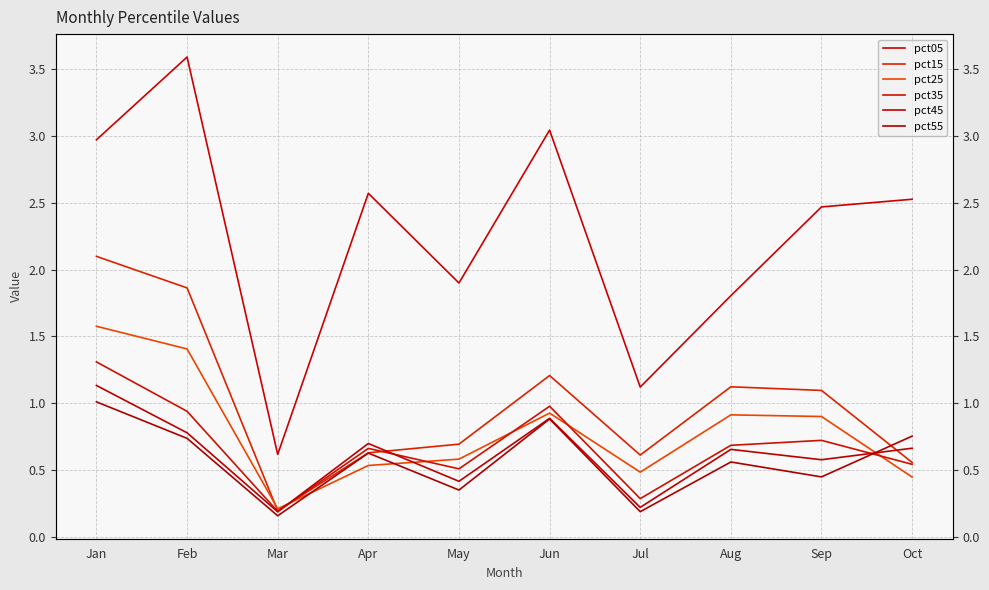

True or false: pct15 and pct05 cross at least once.

False